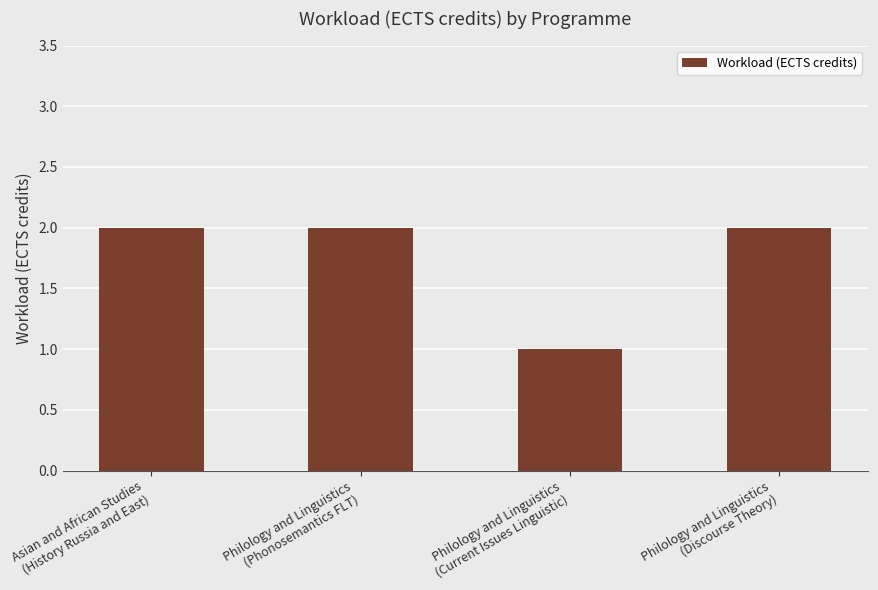

What is the approximate value at Philology and Linguistics
(Phonosemantics FLT)?

2